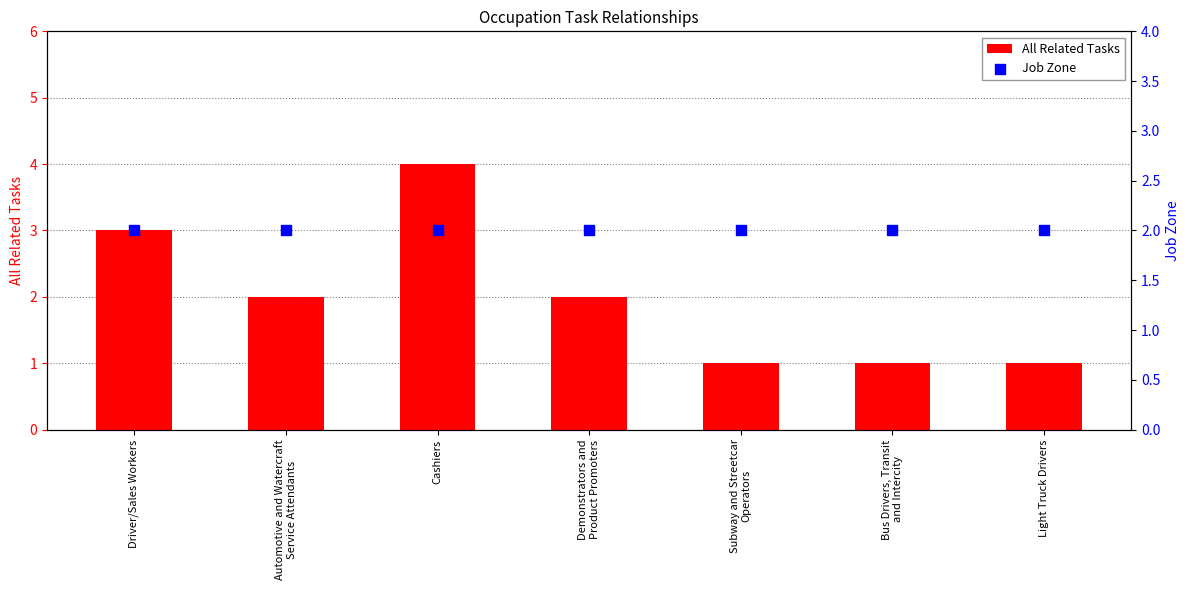

Which series reaches the minimum Y coordinate?

All Related Tasks